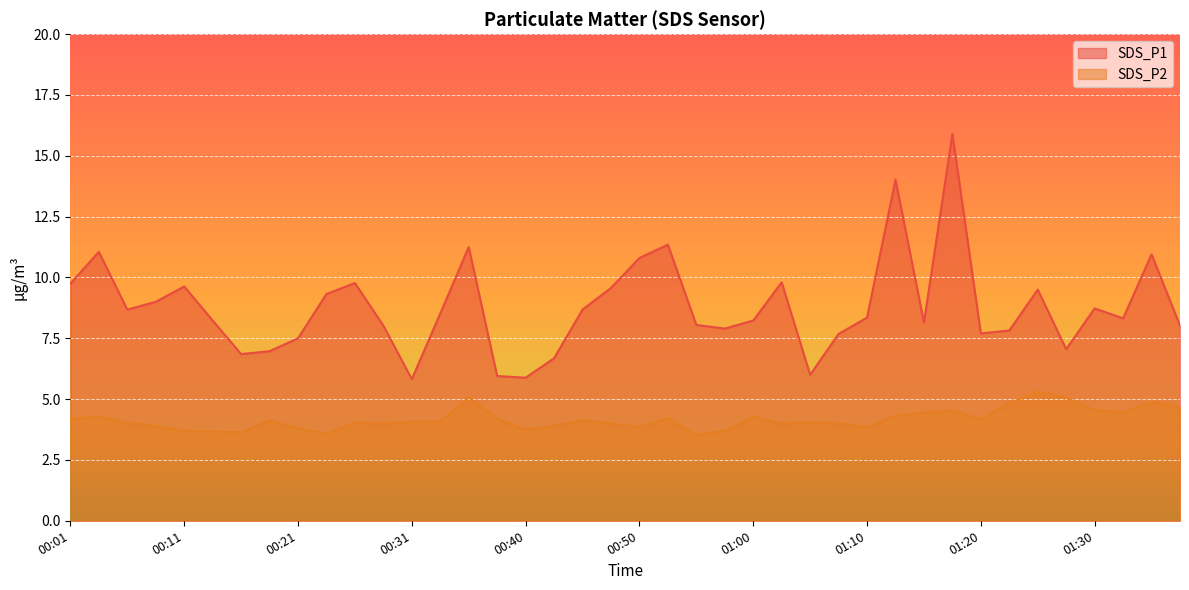

At which category is the sum across all series the highest?

01:17